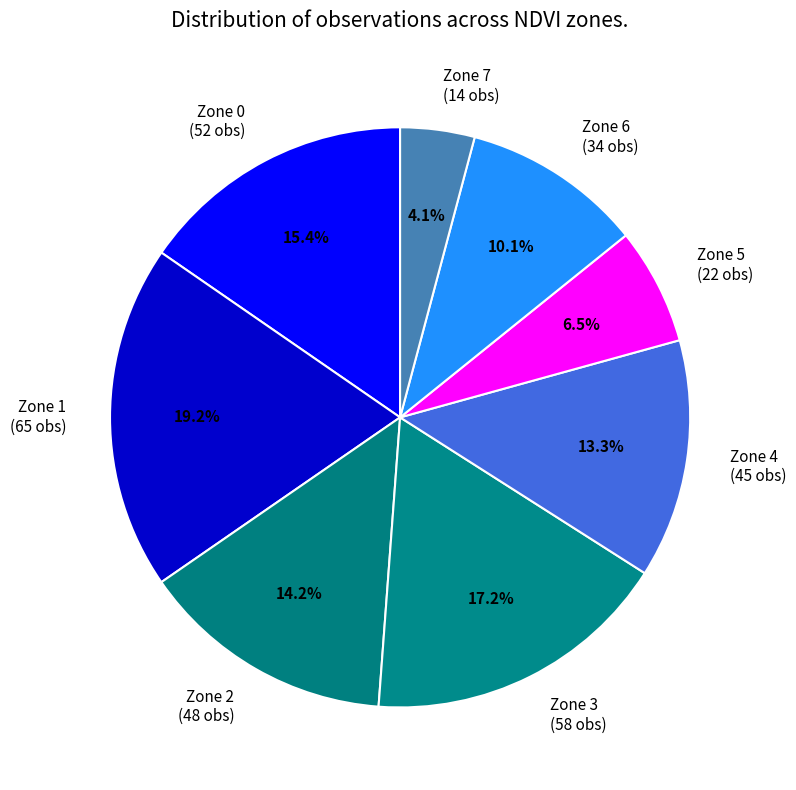

What percentage is NOT represented by Zone 4?

86.7%